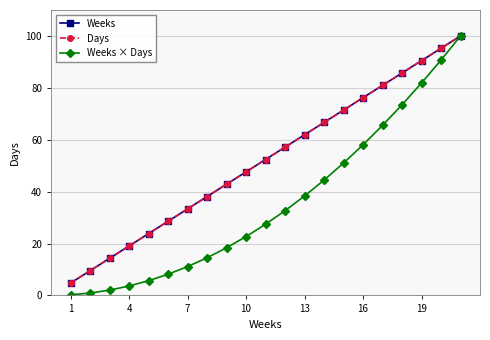

True or false: Days and Weeks cross at least once.

False